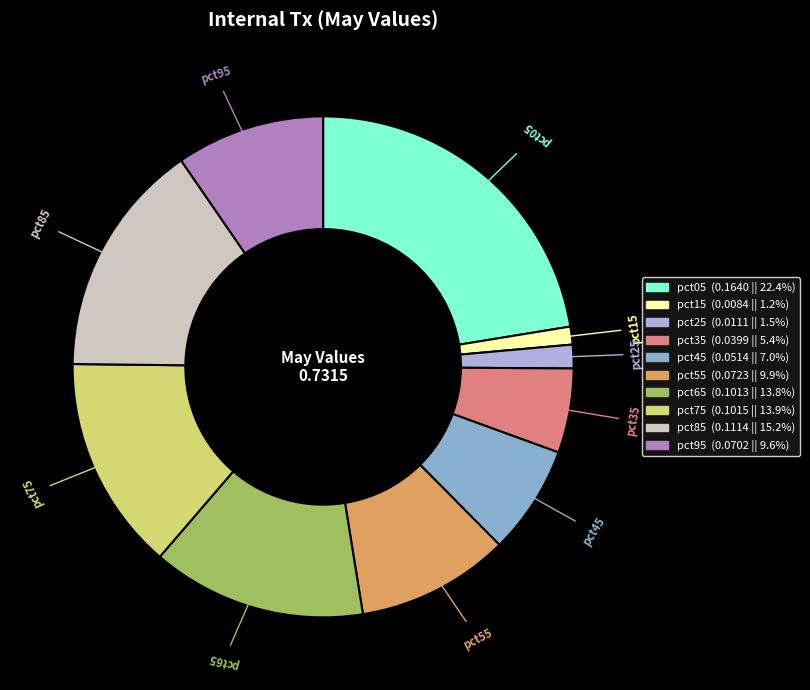

Which category has the biggest portion of the pie?

pct05